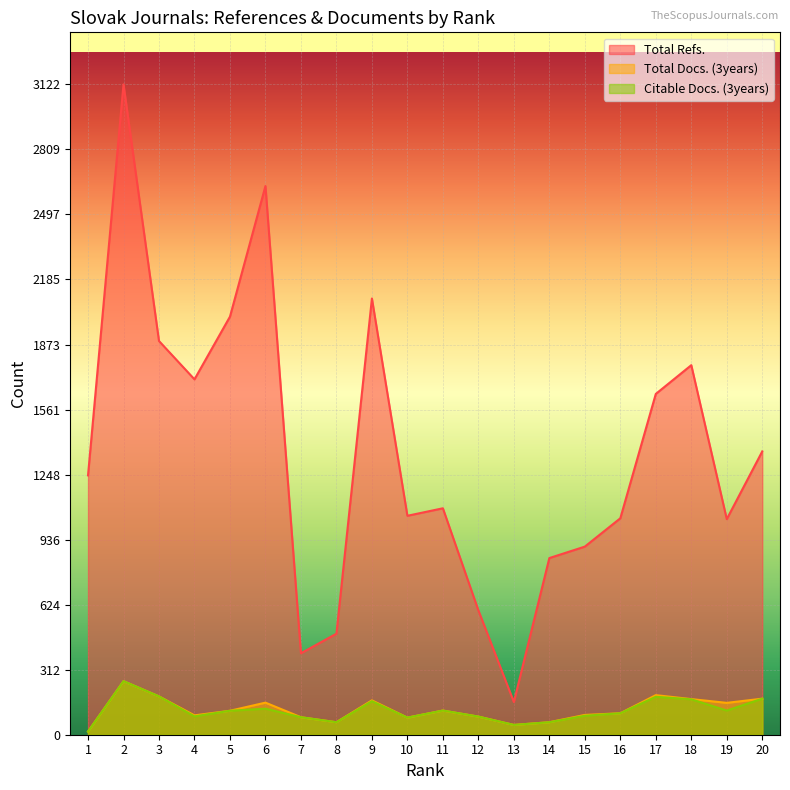

The value of Citable Docs. (3years) at 1 is 26. True or false?

False